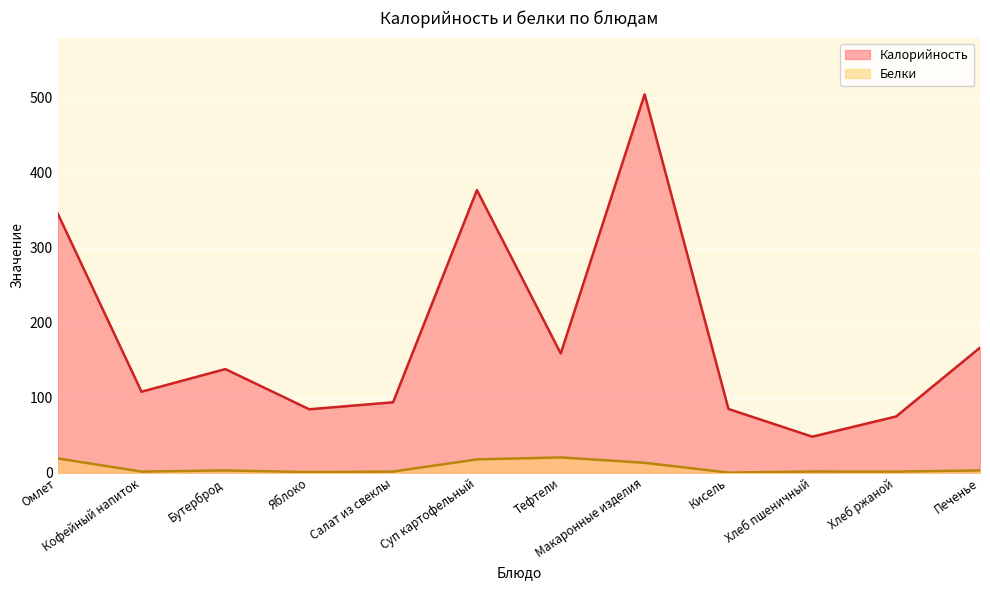

True or false: Калорийность and Белки cross at least once.

False